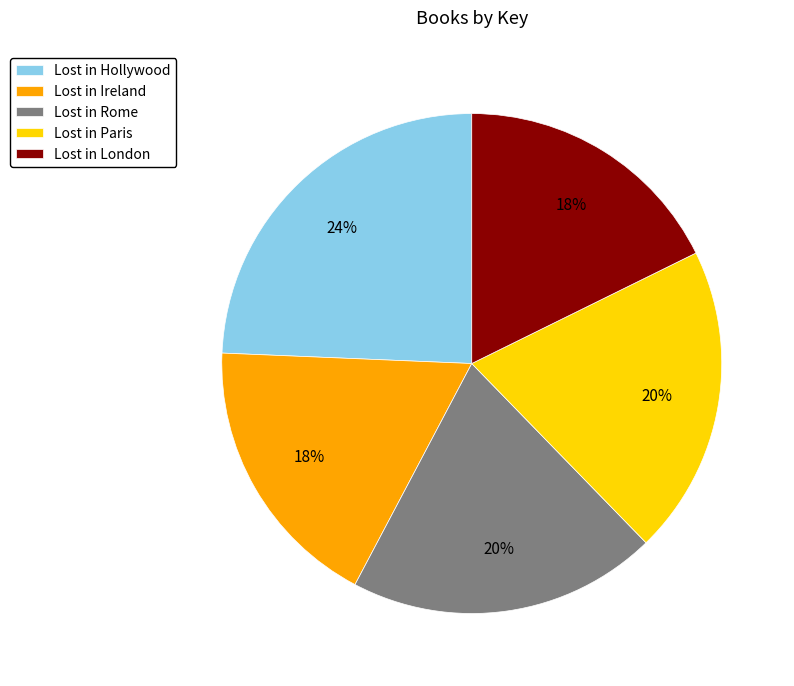

What is the largest slice in the pie chart?

Lost in Hollywood